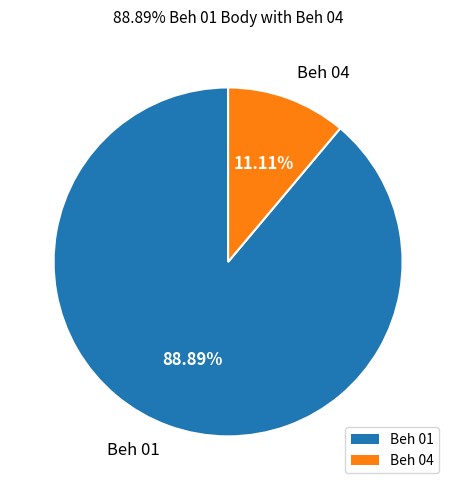

How many slices are in this pie chart?

2